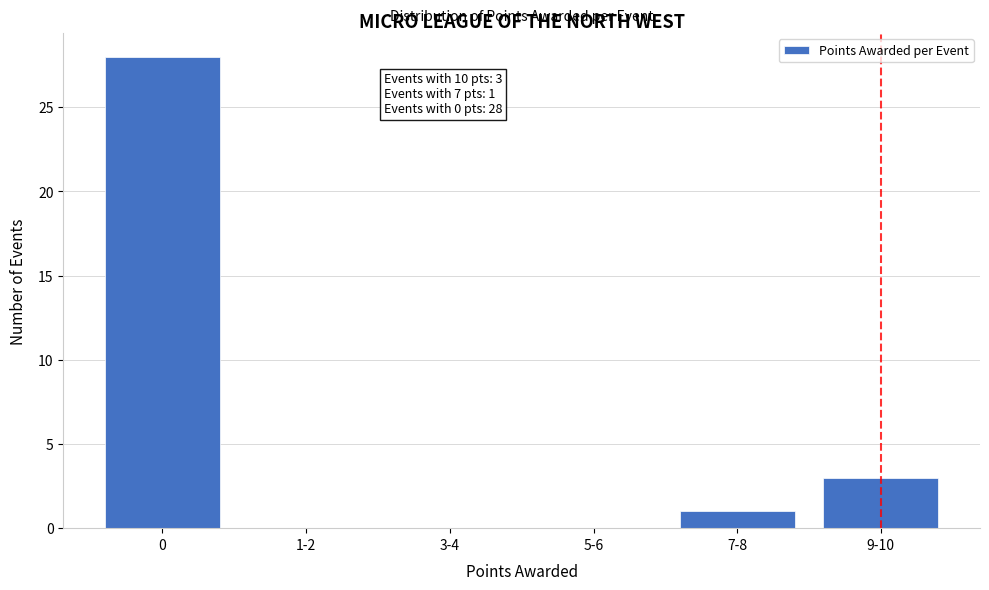

Reading right to left, extract all data points from this chart.

9-10=3	7-8=1	5-6=0	3-4=0	1-2=0	0=28